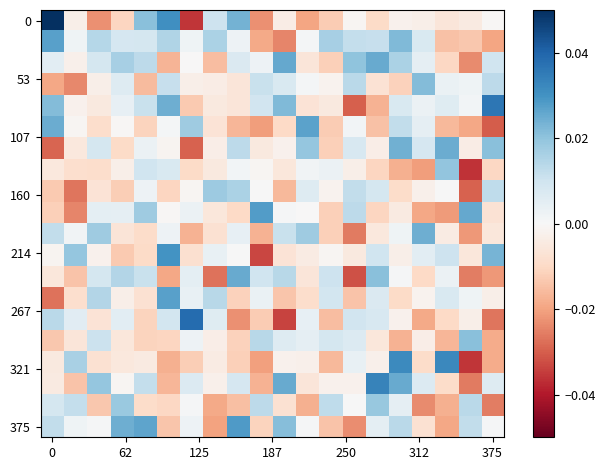

At how many categories does at least one series exceed 0?

20